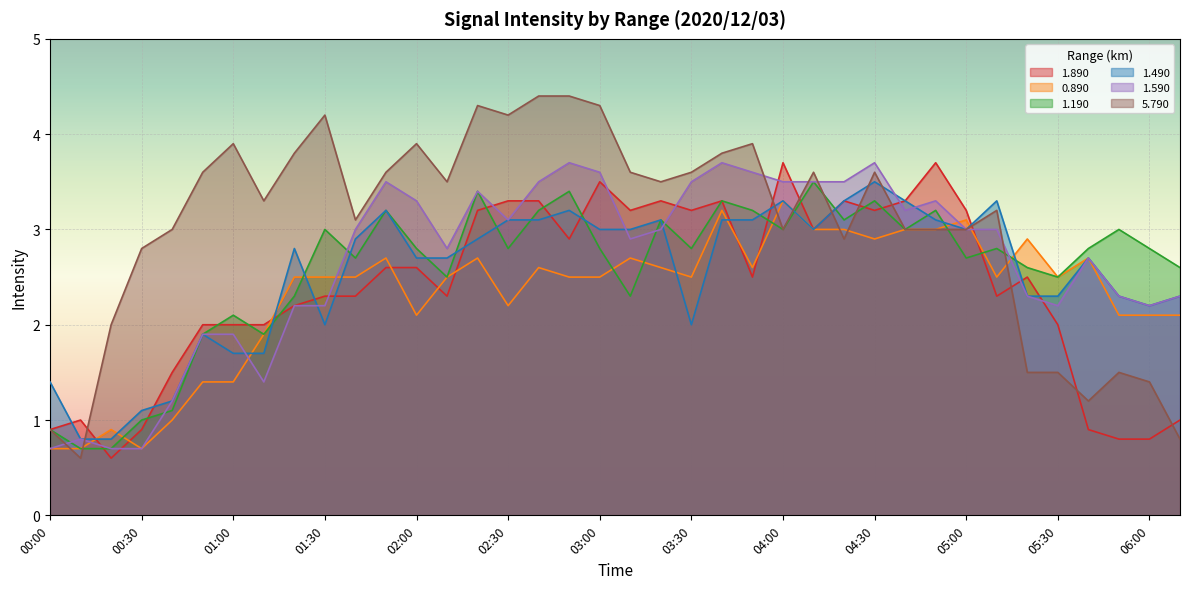

At which category does 1.190 reach its first local valley?

01:10